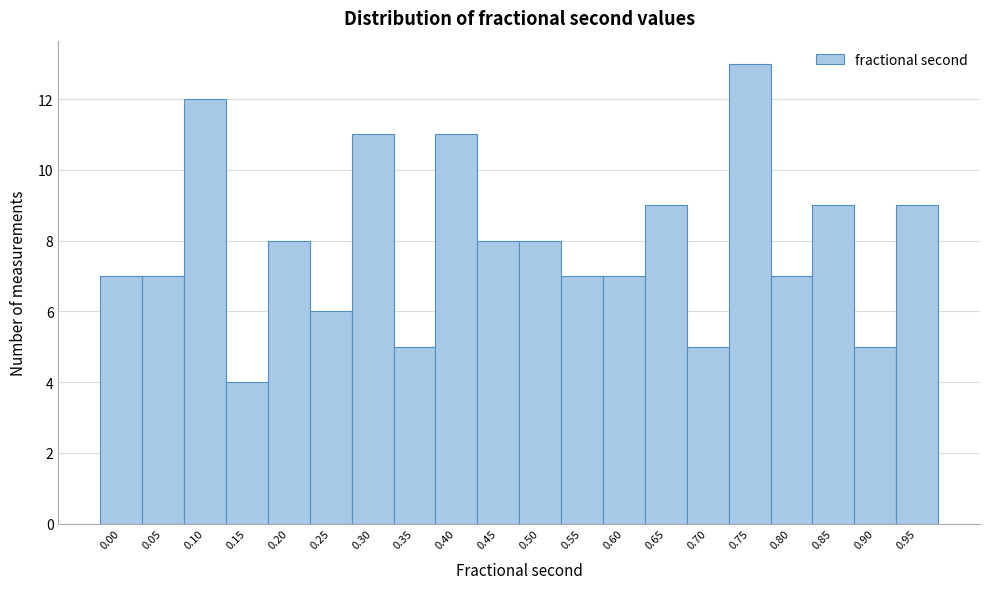

Reading left to right, what are all the values shown in this chart?

7	7	12	4	8	6	11	5	11	8	8	7	7	9	5	13	7	9	5	9